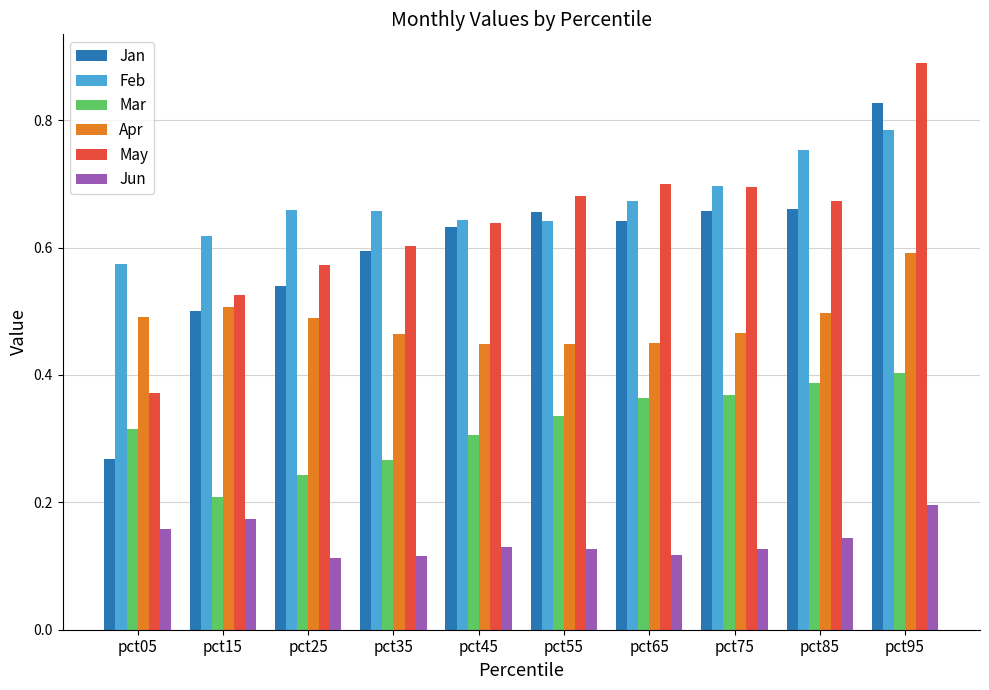

Where is Jan nearest to the value 0?

pct05